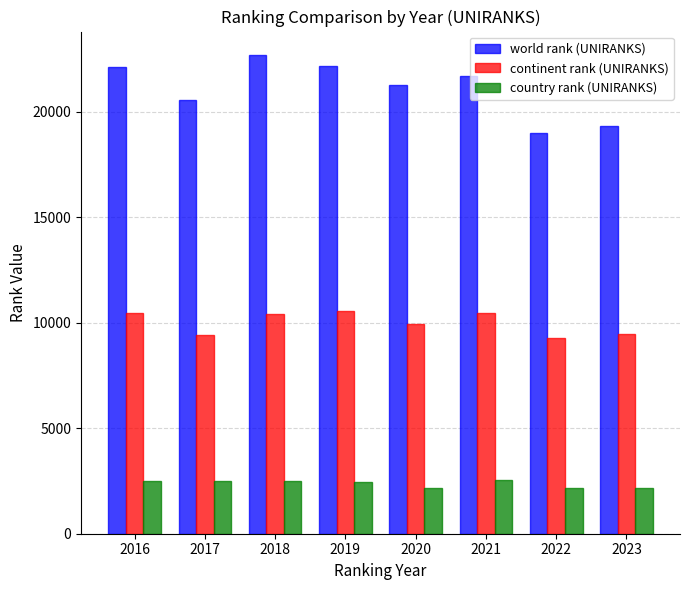

What is the average value of the continent rank (UNIRANKS) series?

10000